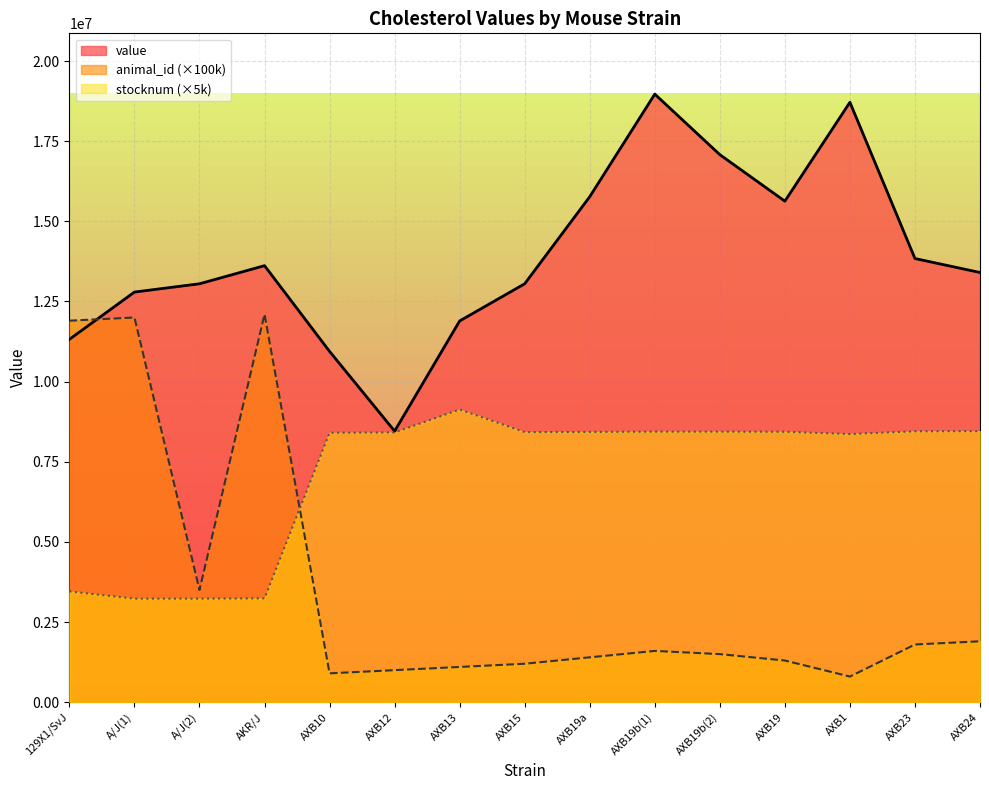

What position from the right is AXB19b(1)?

6